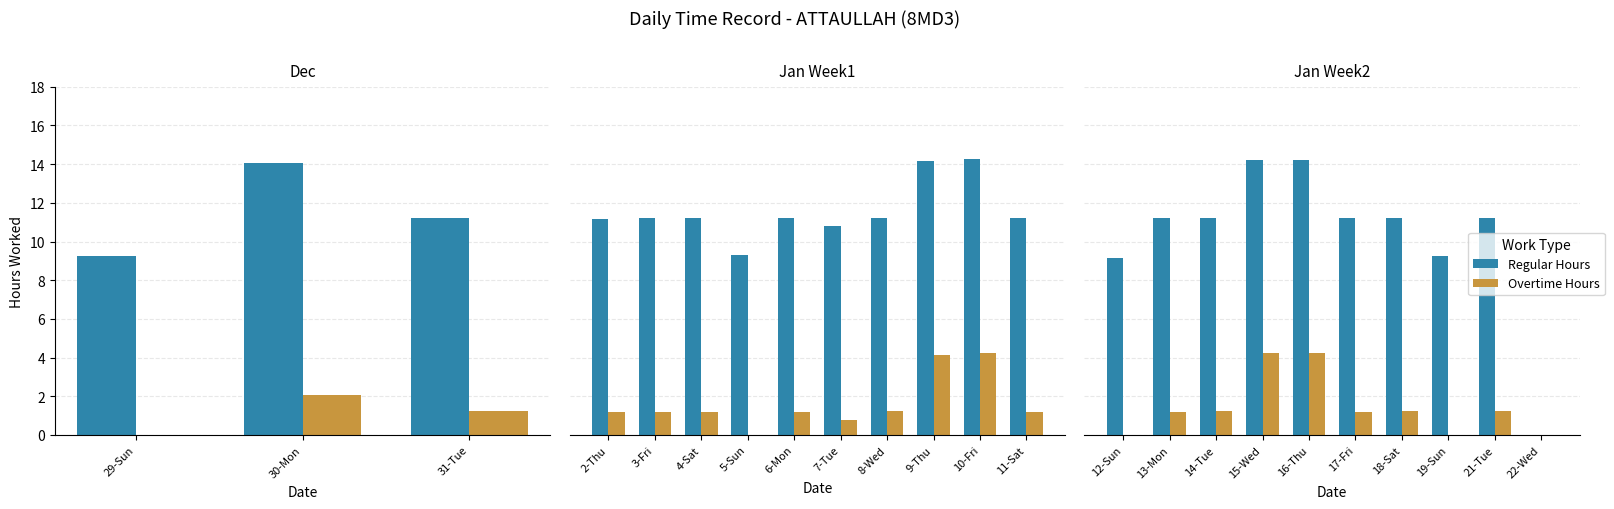

True or false: Regular Hours has a value of 11.2 at 17-Fri.

True